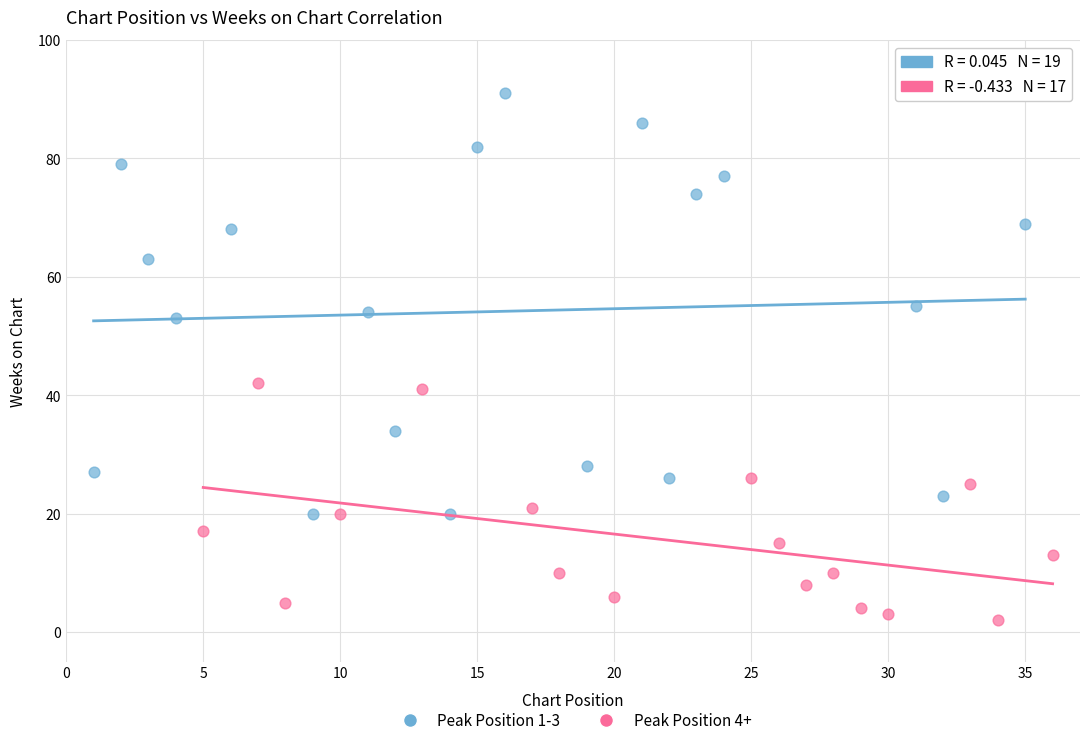

Which series reaches the maximum Y coordinate?

Peak Position 1-3